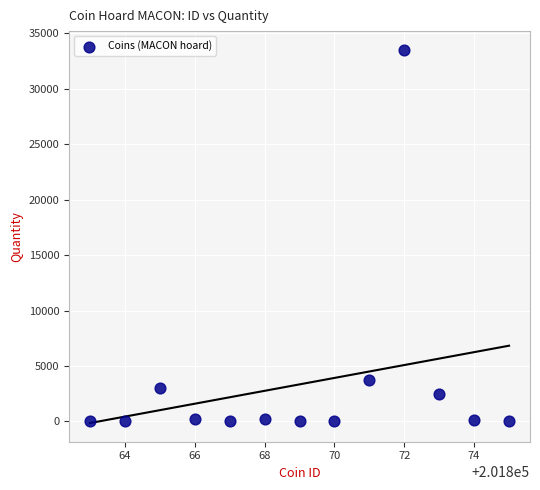

What is the range of Y values (max minus min)?

33497